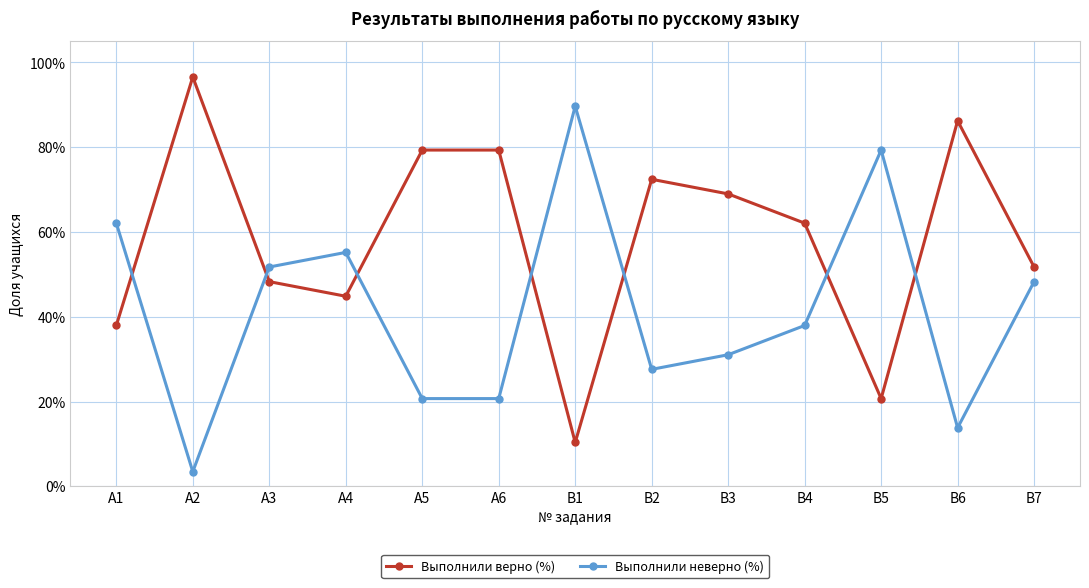

Rank the series at А3 from highest to lowest value.

Выполнили неверно (%), Выполнили верно (%)